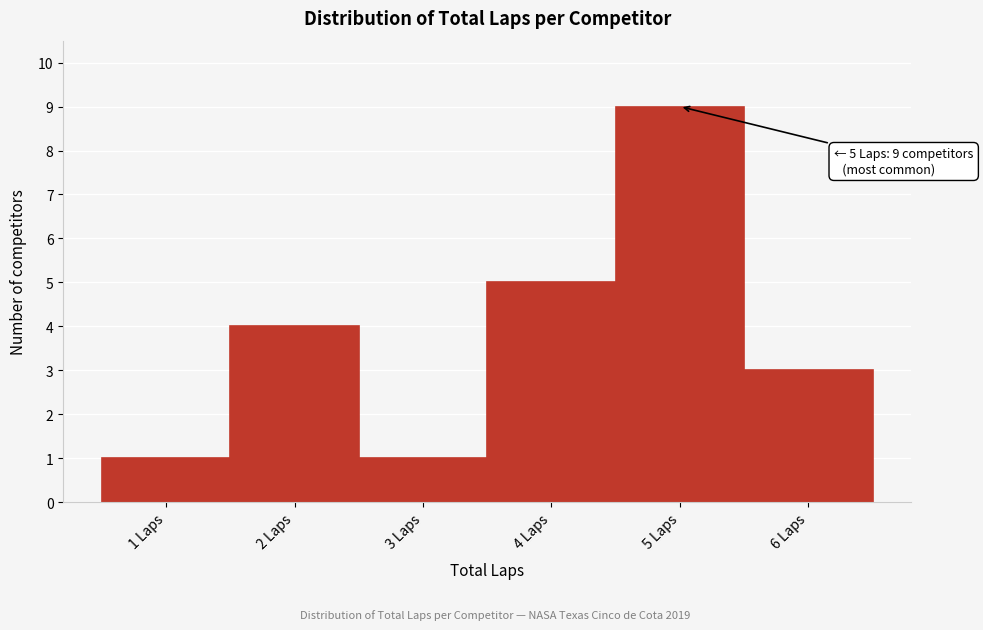

Which range on the x-axis has the tallest bar?

4.5 to 5.5